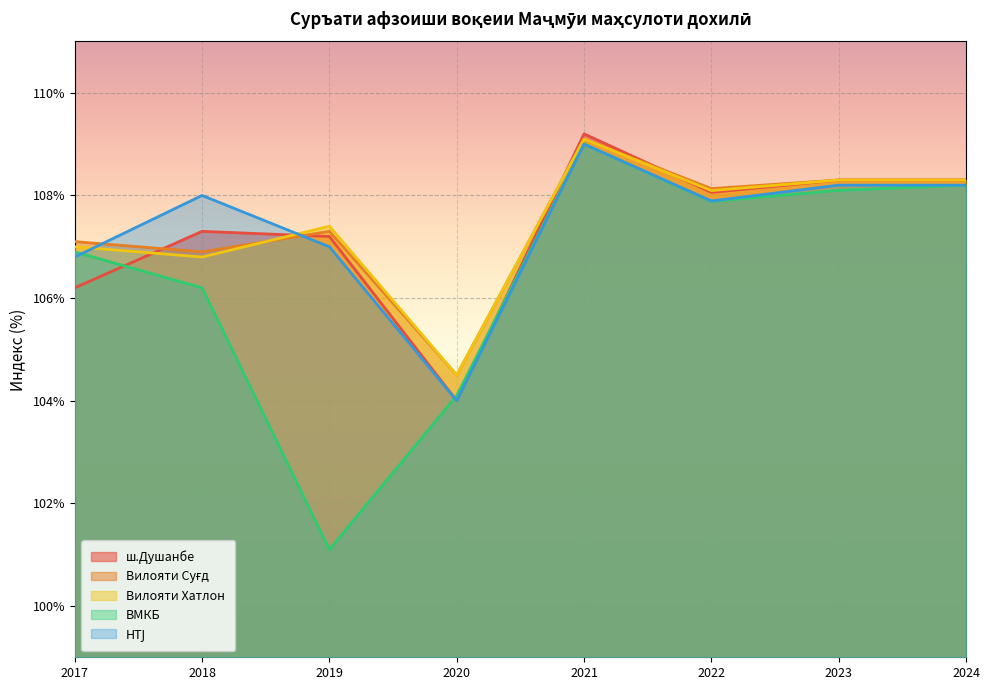

What is the difference between the highest and lowest values at 2021?

0.2